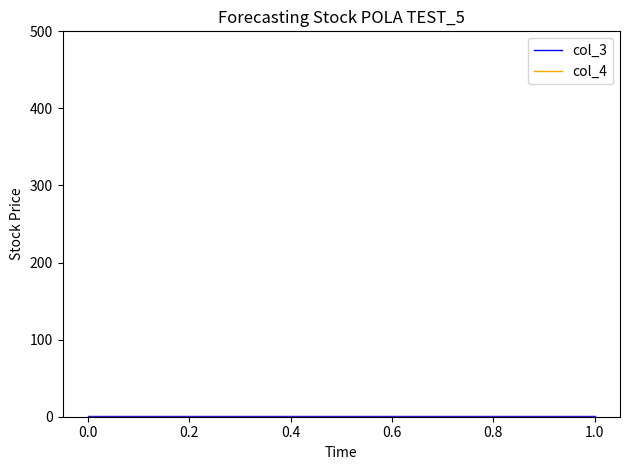

List the series in order of their peak value, highest first.

col_3, col_4